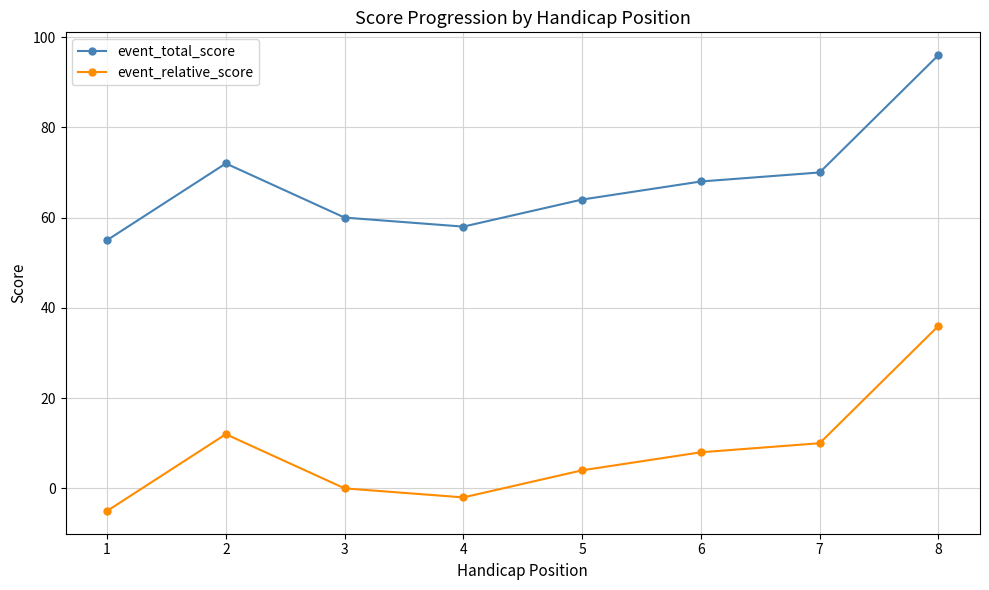

Reading right to left, list all the values displayed in this chart.

event_total_score: 96	70	68	64	58	60	72	55
event_relative_score: 36	10	8	4	-2	0	12	-5